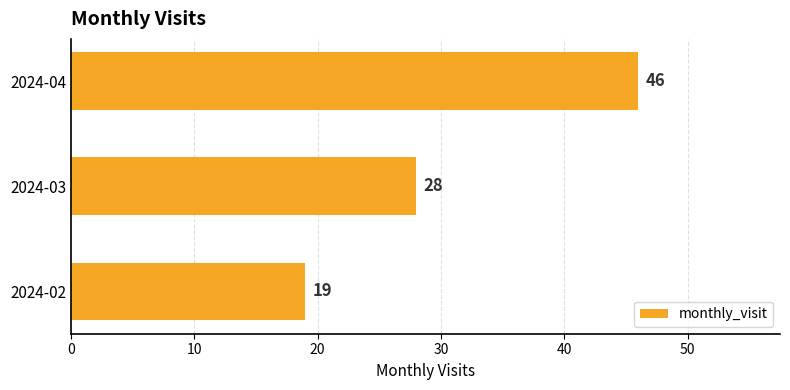

Count the number of categories in the chart.

3